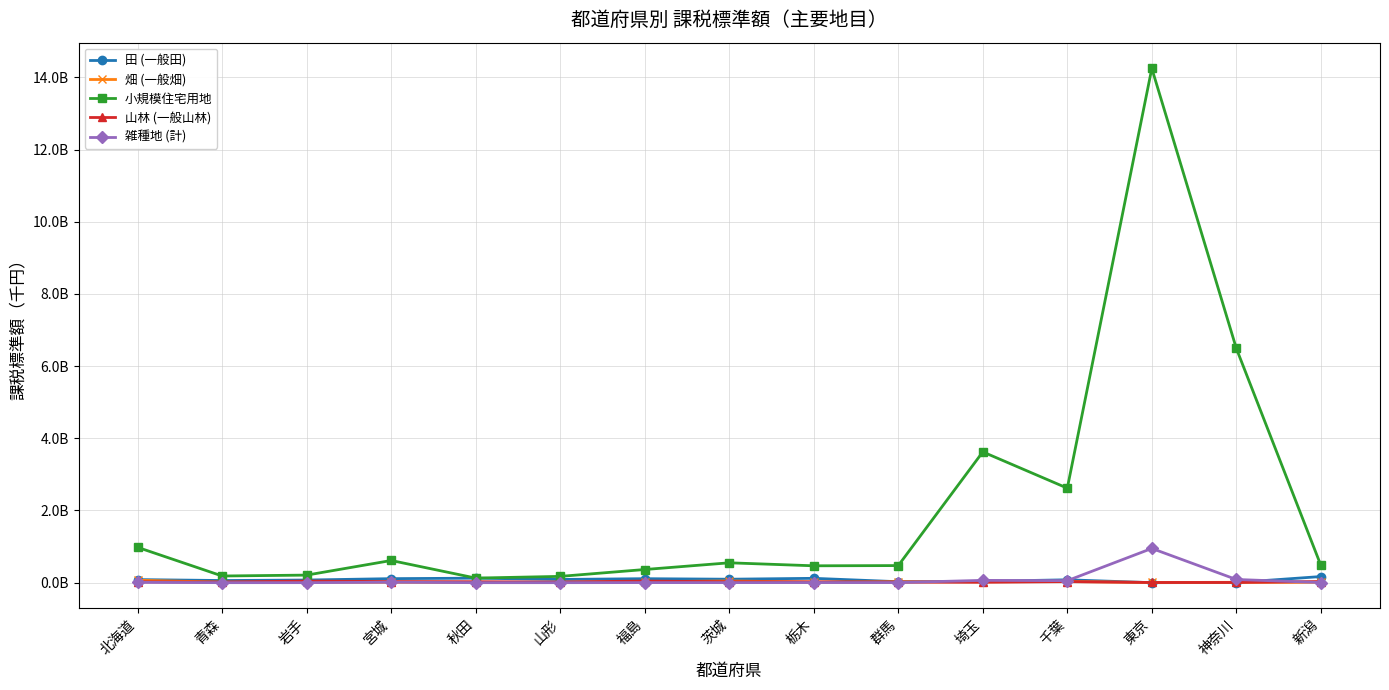

True or false: 田 (一般田) and 山林 (一般山林) intersect in this chart.

True